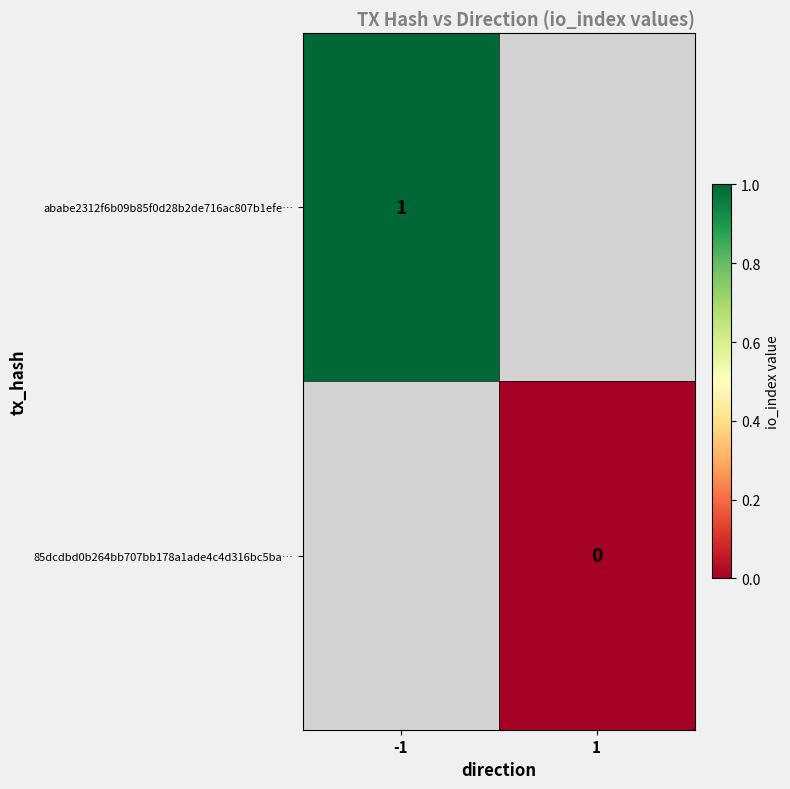

The value of ababe2312f6b09b85f0d28b2de716ac807b1efe… at -1 is 2. True or false?

False